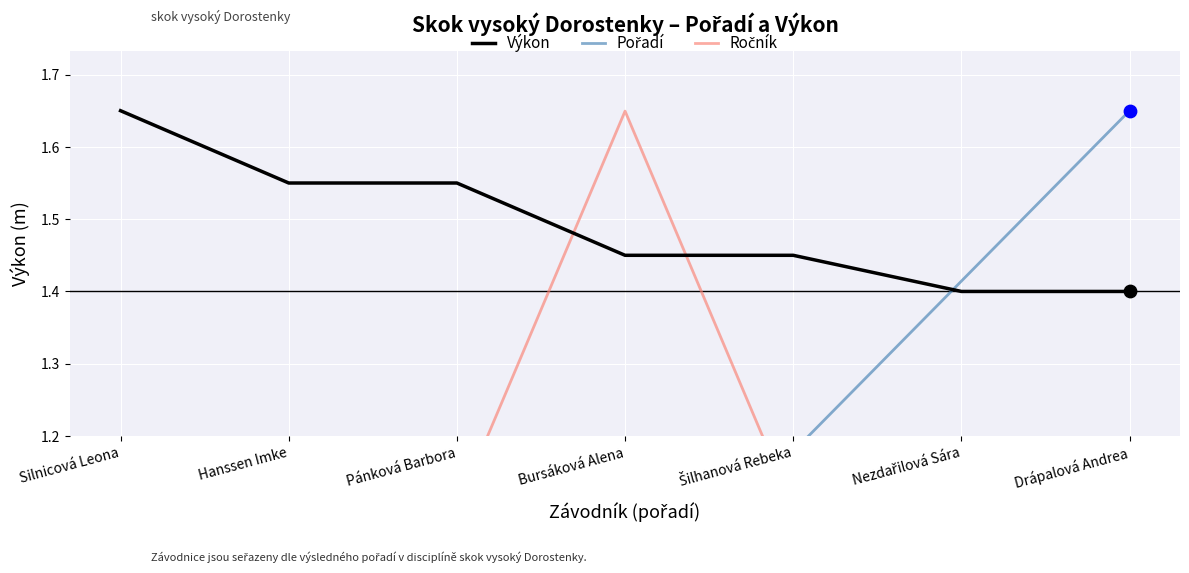

Which series has the widest spread of Y values?

Ročník